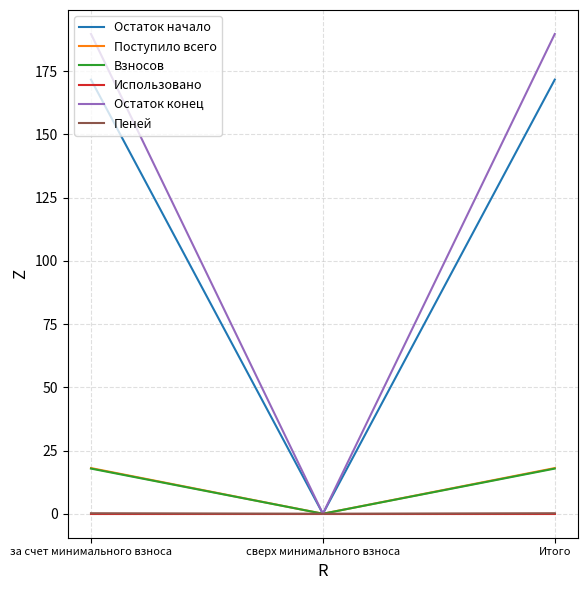

True or false: Остаток начало has a value of 171.6 at Итого.

True